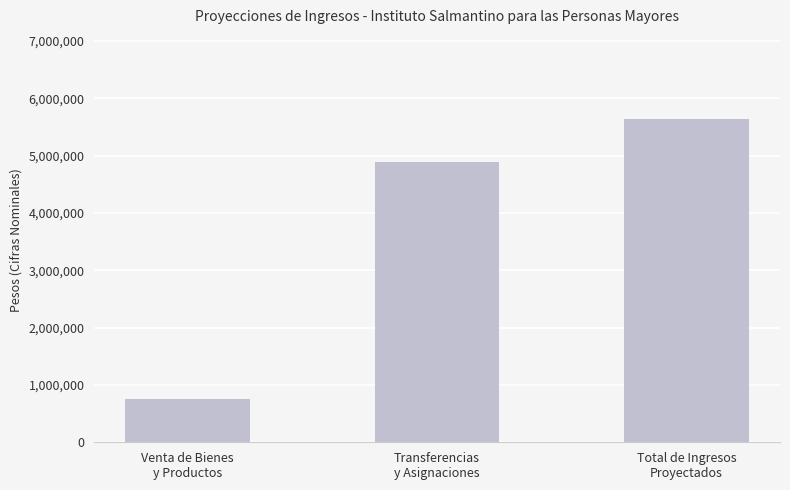

Rank the categories by value from highest to lowest.

Total de Ingresos
Proyectados, Transferencias
y Asignaciones, Venta de Bienes
y Productos